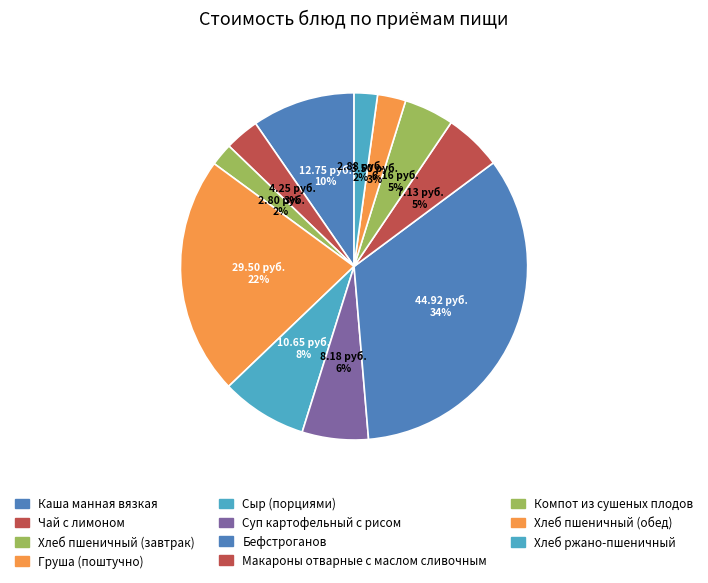

Which has a higher value, Чай с лимоном or Каша манная вязкая?

Каша манная вязкая